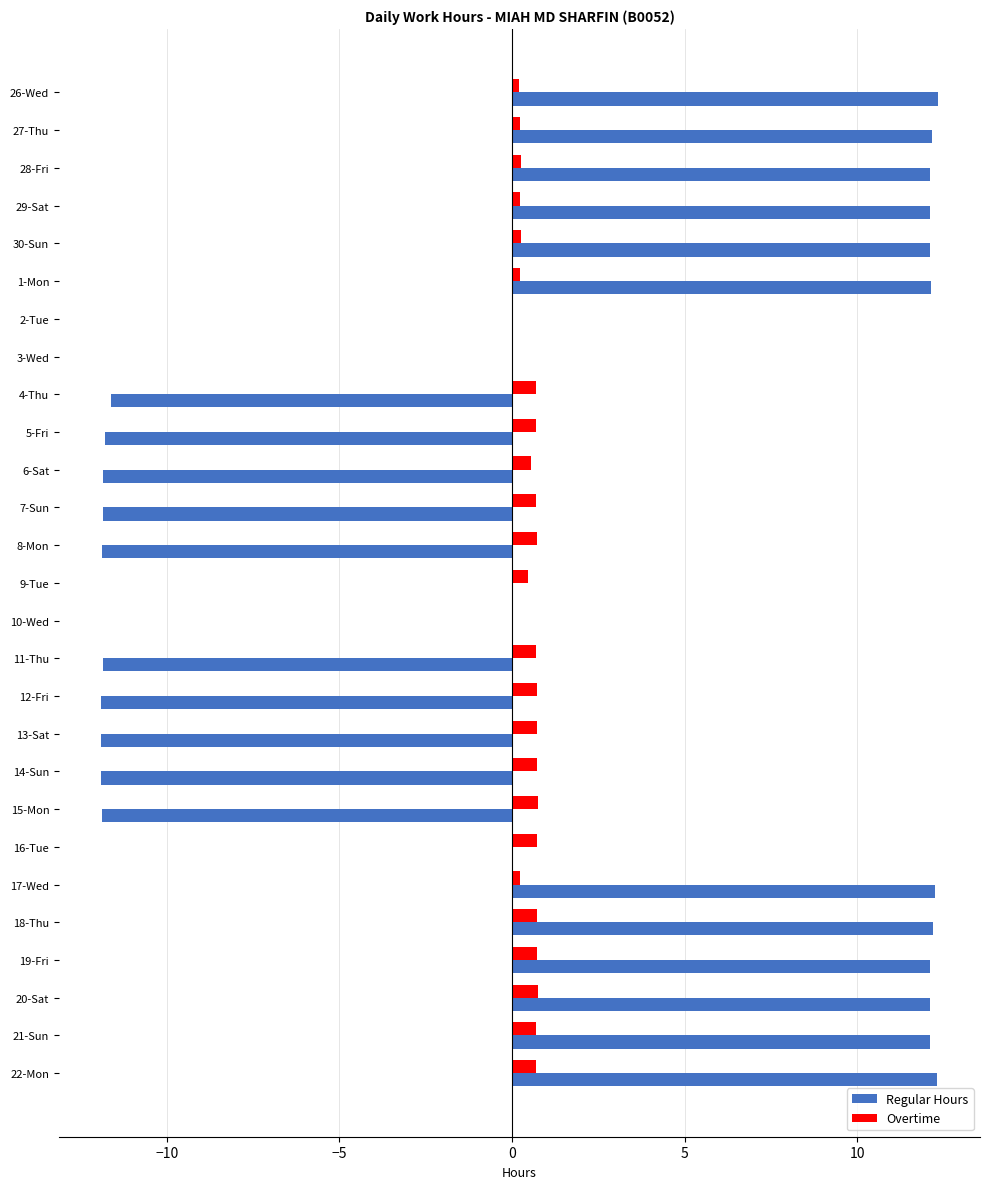

Between 14-Sun and 22-Mon, which series saw the biggest shift?

Regular Hours